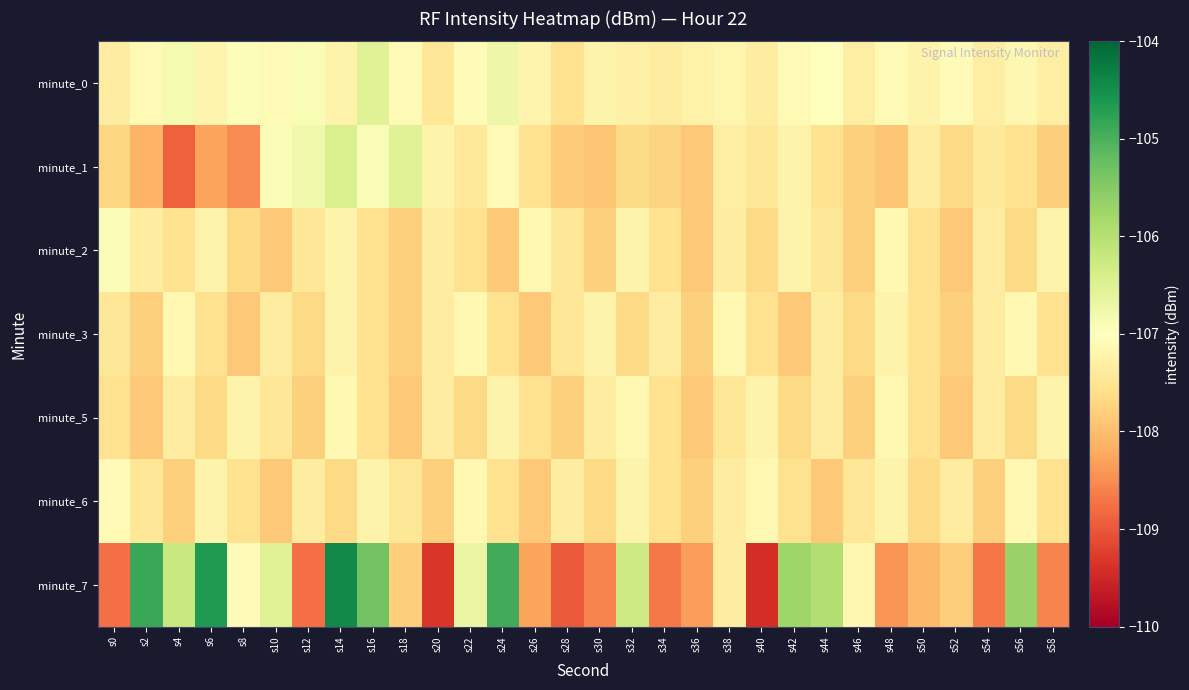

Which series has the largest total across all categories?

minute_0